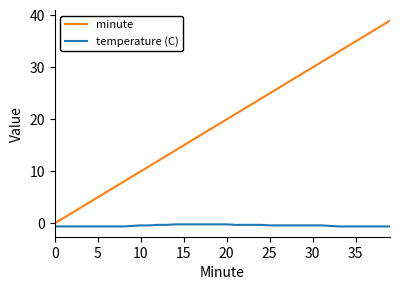

What is the difference between the maximum and minimum values in the minute series?

39.0